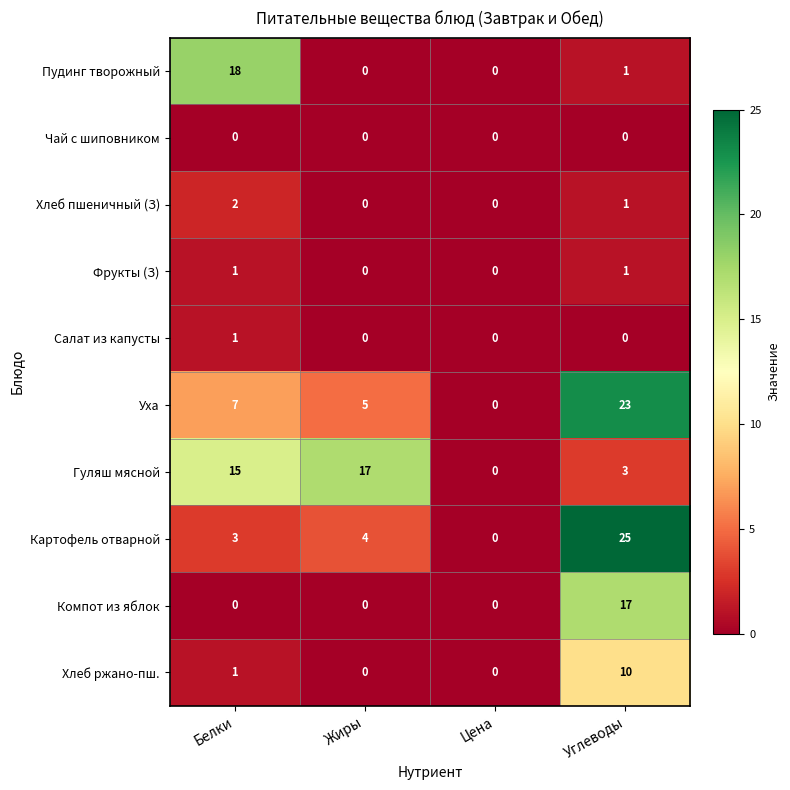

What is the difference between the Картофель отварной values at Жиры and Углеводы?

21